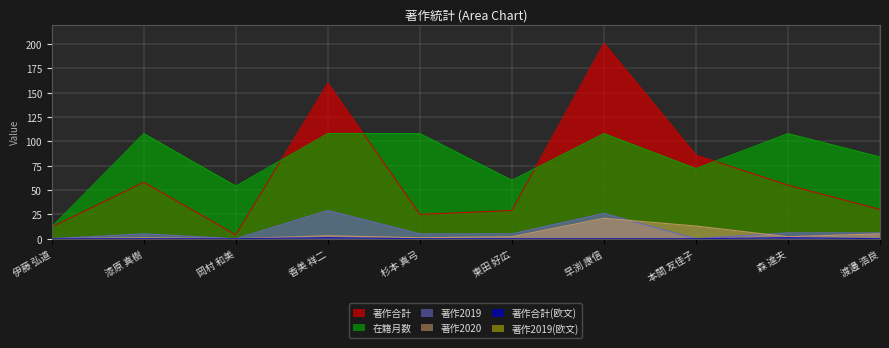

At how many categories does at least one series exceed 47?

9